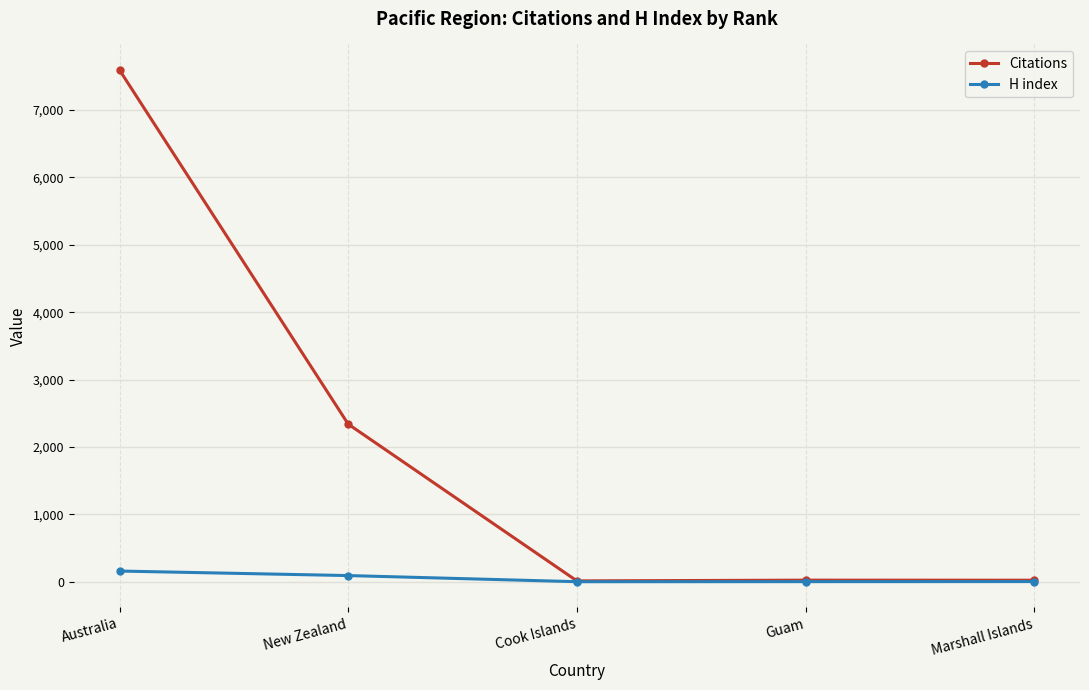

What is the sum of all H index values?

257